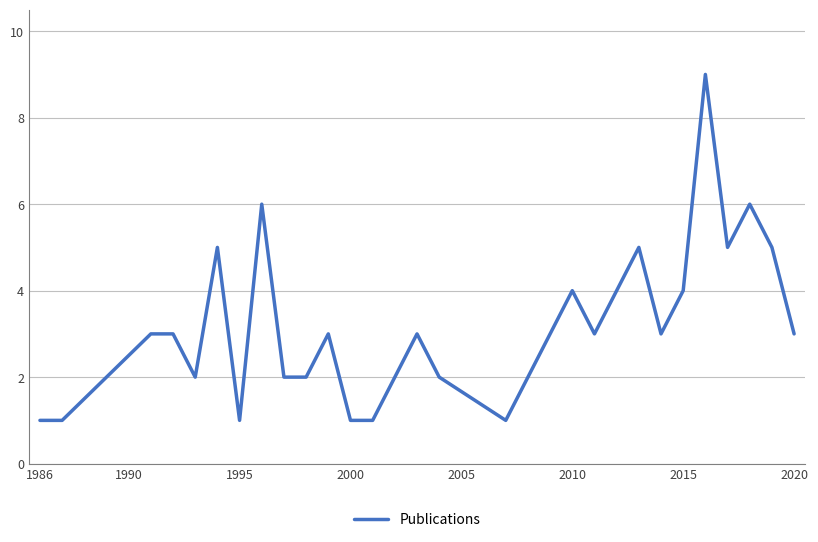

What is the difference between the maximum and minimum values?

8